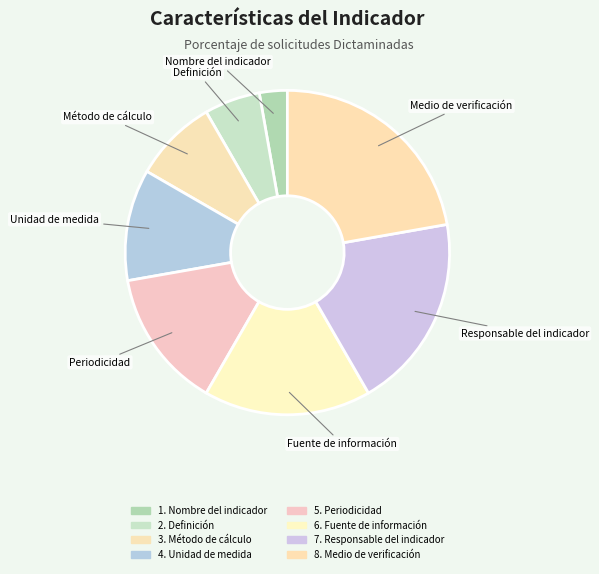

Count the number of slices in the pie.

8